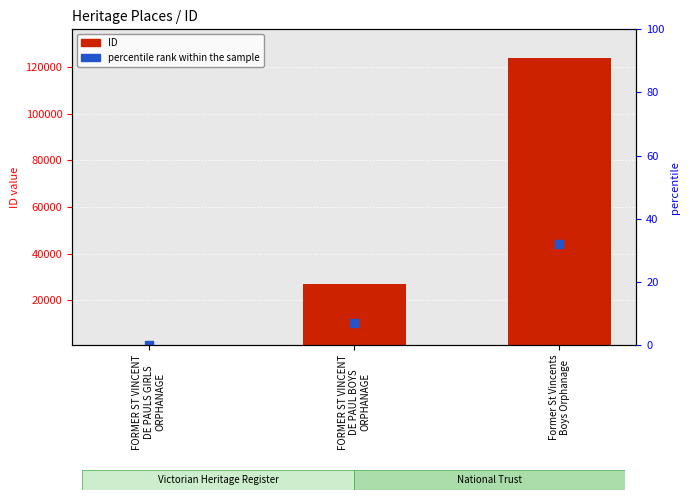

Approximately how many times larger is the value at Former St Vincents
Boys Orphanage compared to FORMER ST VINCENT
DE PAULS GIRLS
ORPHANAGE?

43.1